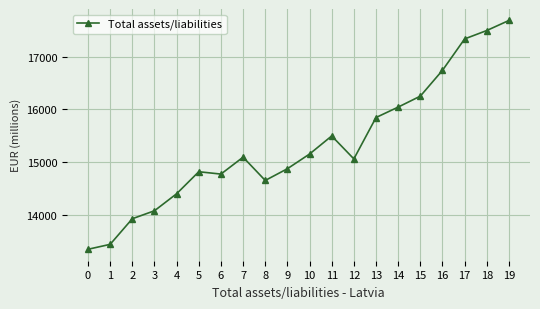

Reading left to right, list all the values displayed in this chart.

13340.4	13434.1	13920.6	14072.0	14395.2	14813.4	14768.7	15089.8	14647.8	14870.4	15149.5	15492.8	15057.1	15843.2	16041.1	16249.1	16739.7	17336.0	17495.6	17686.9